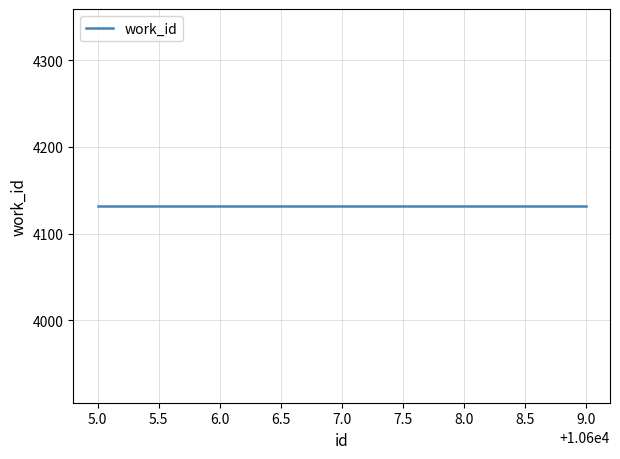

Which category has the highest value across all series?

10609